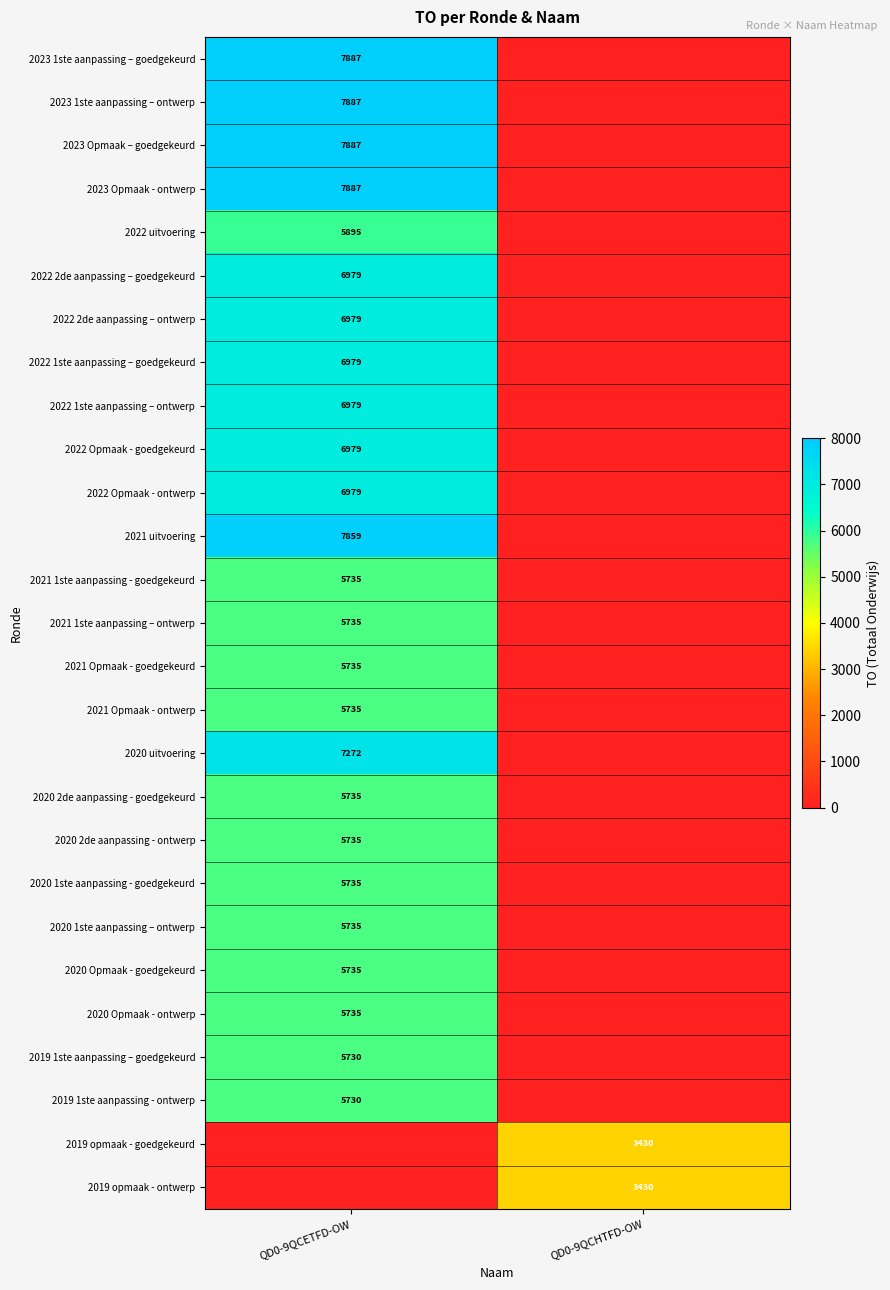

The value of 2019 1ste aanpassing - ontwerp at QD0-9QCETFD-OW is 2507. True or false?

False